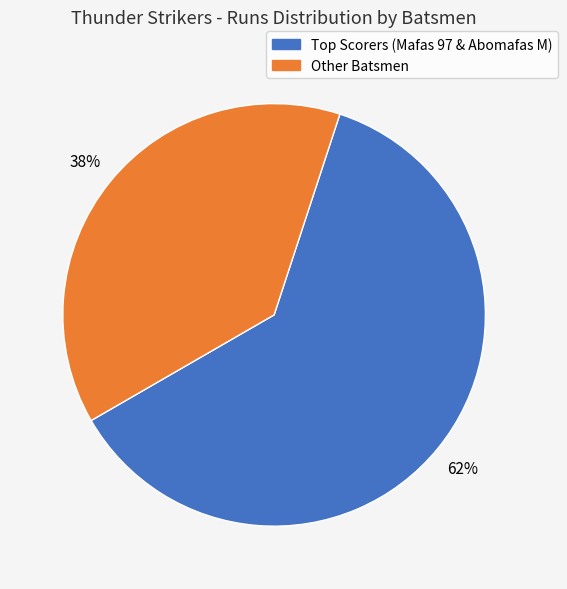

Is there any slice that represents more than half of the pie?

Yes